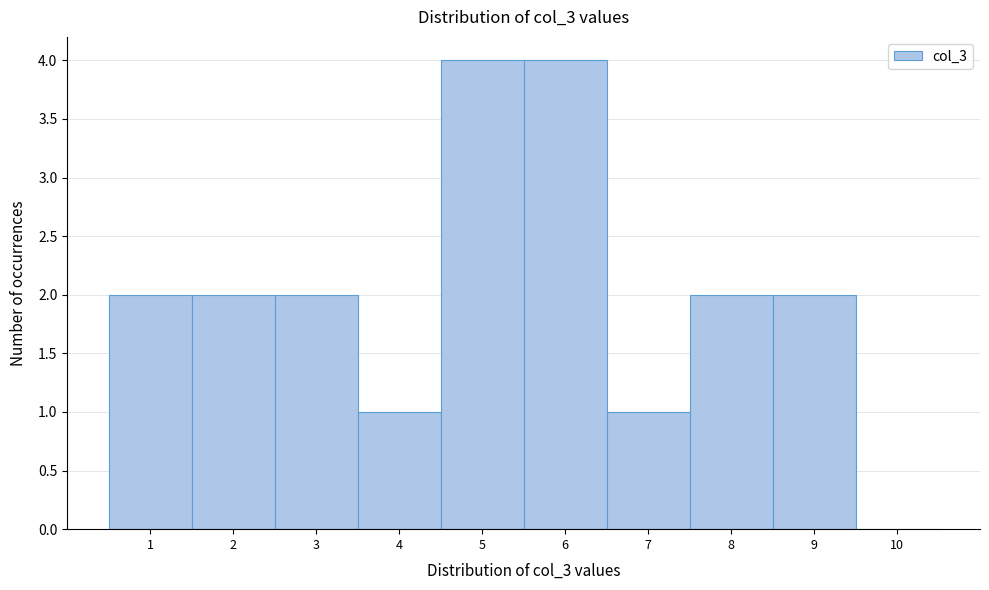

Reading left to right, list all the values displayed in this chart.

1=2	2=2	3=2	4=1	5=4	6=4	7=1	8=2	9=2	10=0